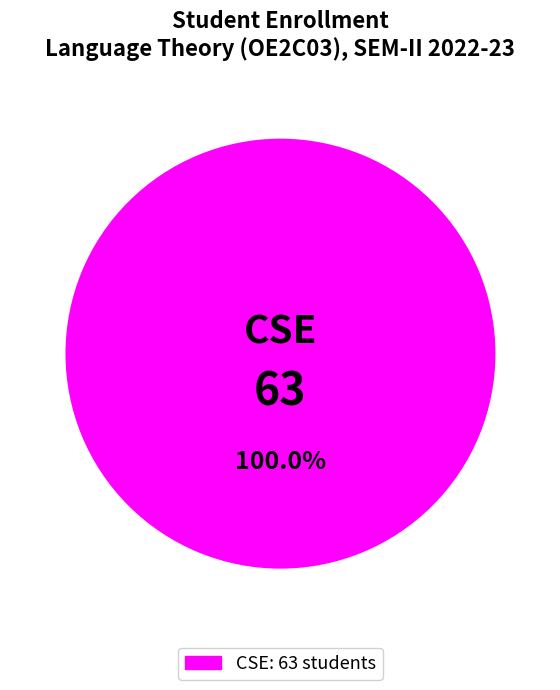

Does any single category account for the majority?

Yes